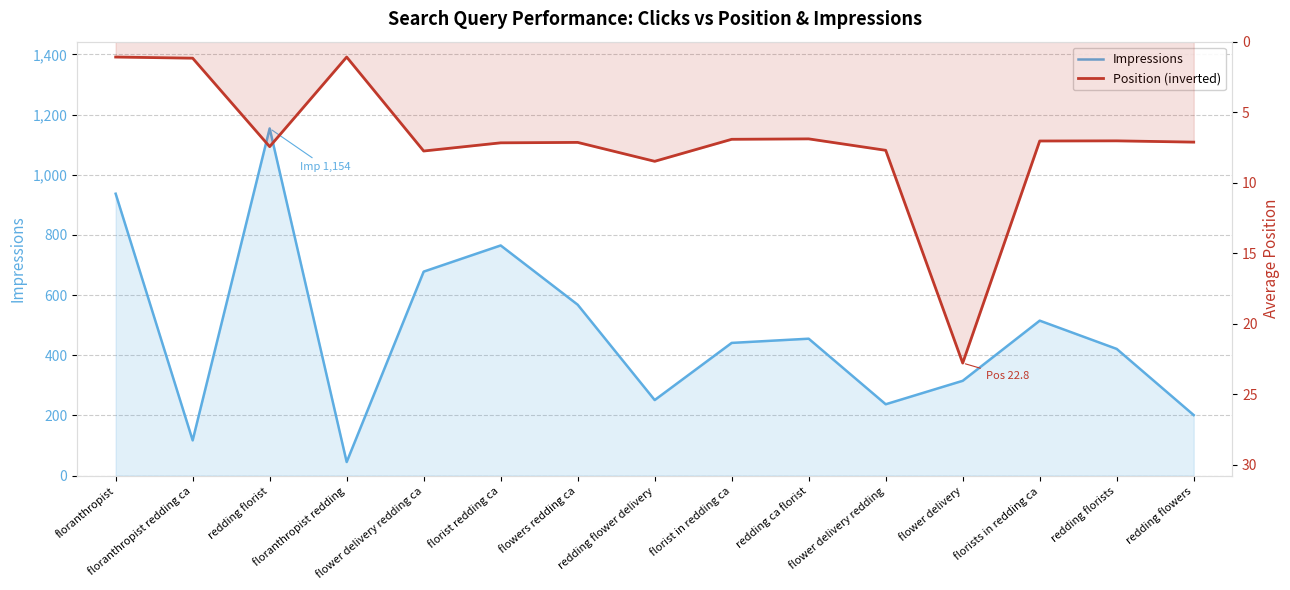

Which series has the widest spread of values?

Impressions